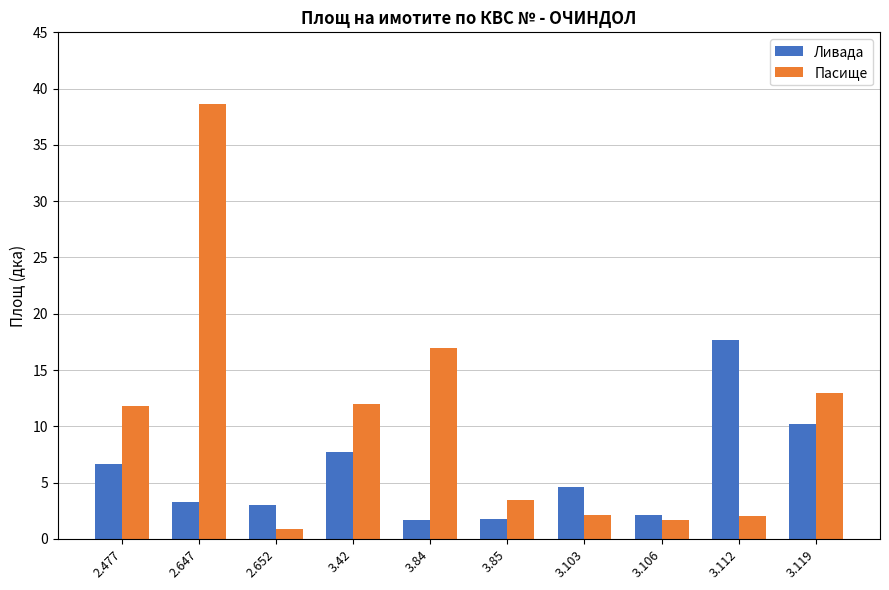

Are the bars grouped side by side (vs. stacked)?

Yes